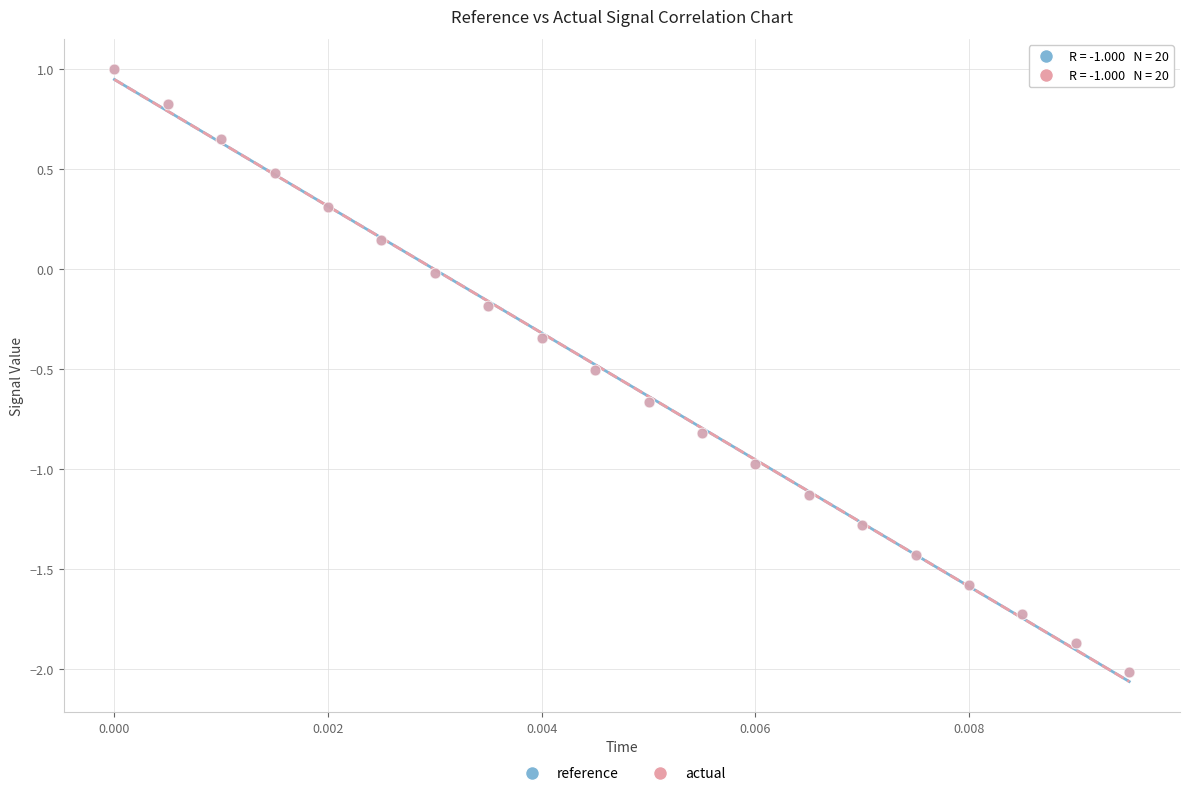

What are all the series names shown in the legend?

reference, actual